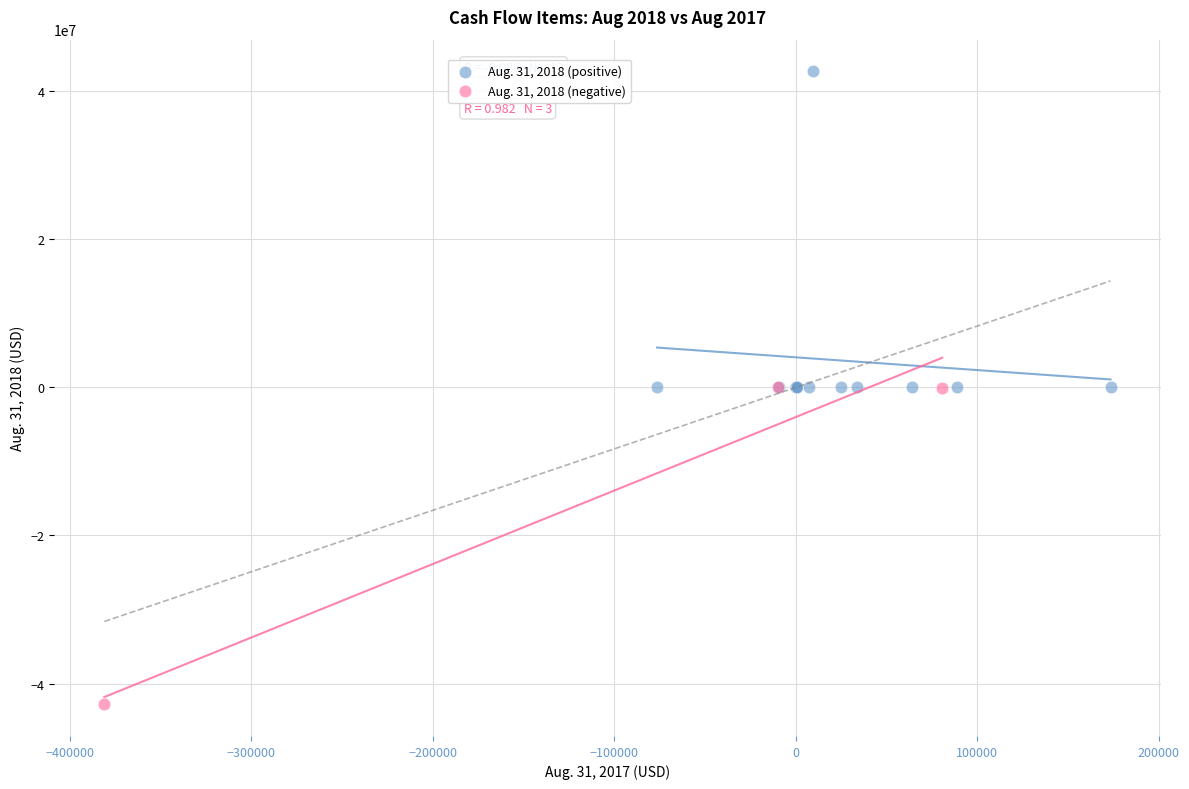

Which series contains the lowest Y value?

Aug. 31, 2018 (negative)